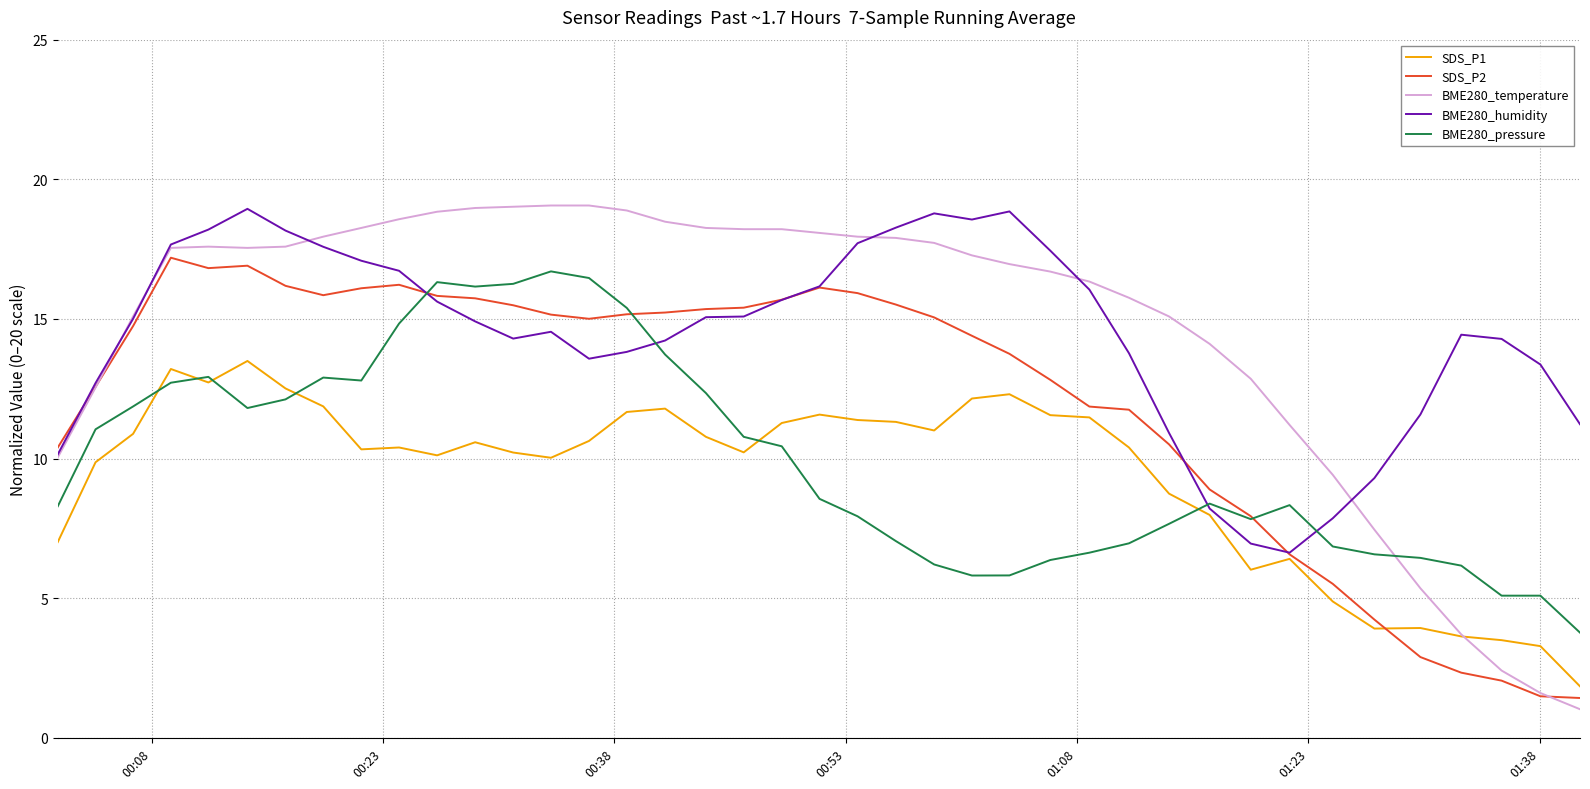

Which series has the largest range (max minus min)?

BME280_temperature